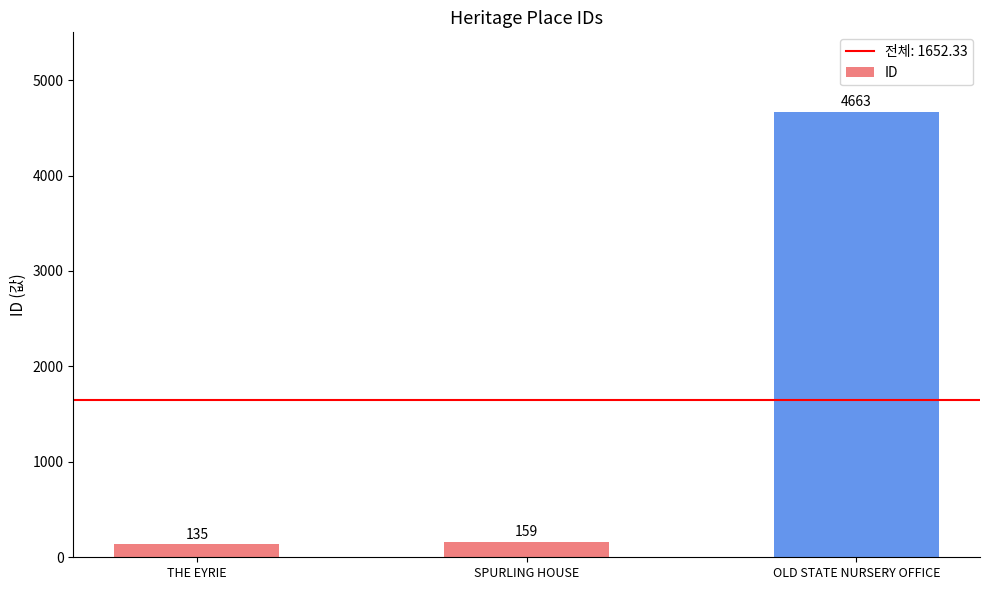

What is the label of the 3rd bar from the left?

OLD STATE NURSERY OFFICE